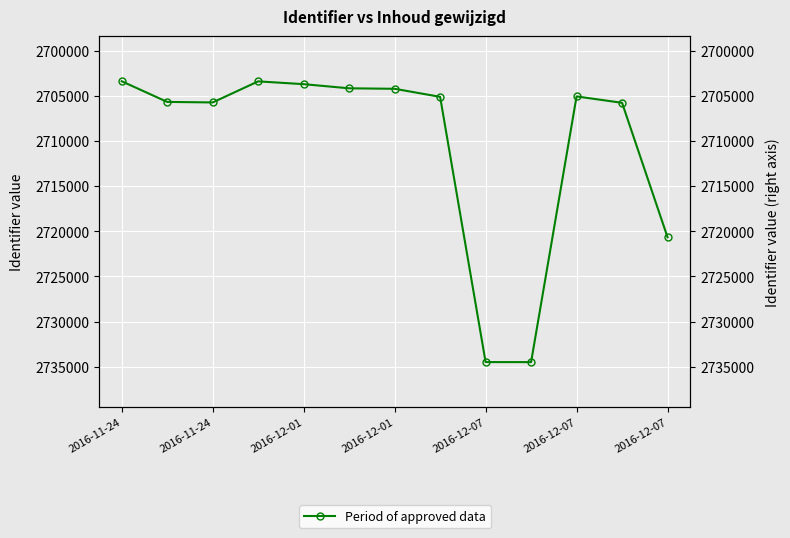

How many interior local valleys (lower than both neighbors) does the data have?

2